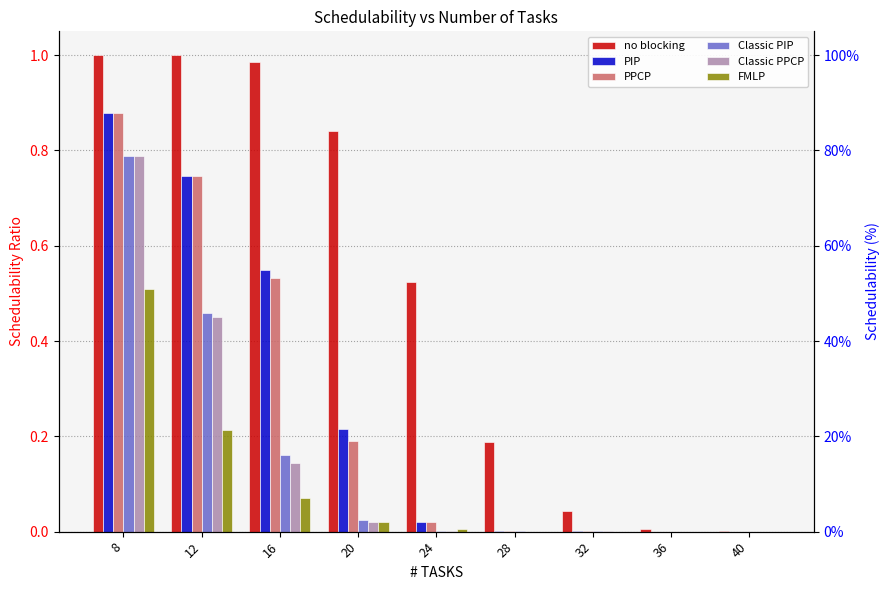

How many values in the FMLP series exceed 0?

5